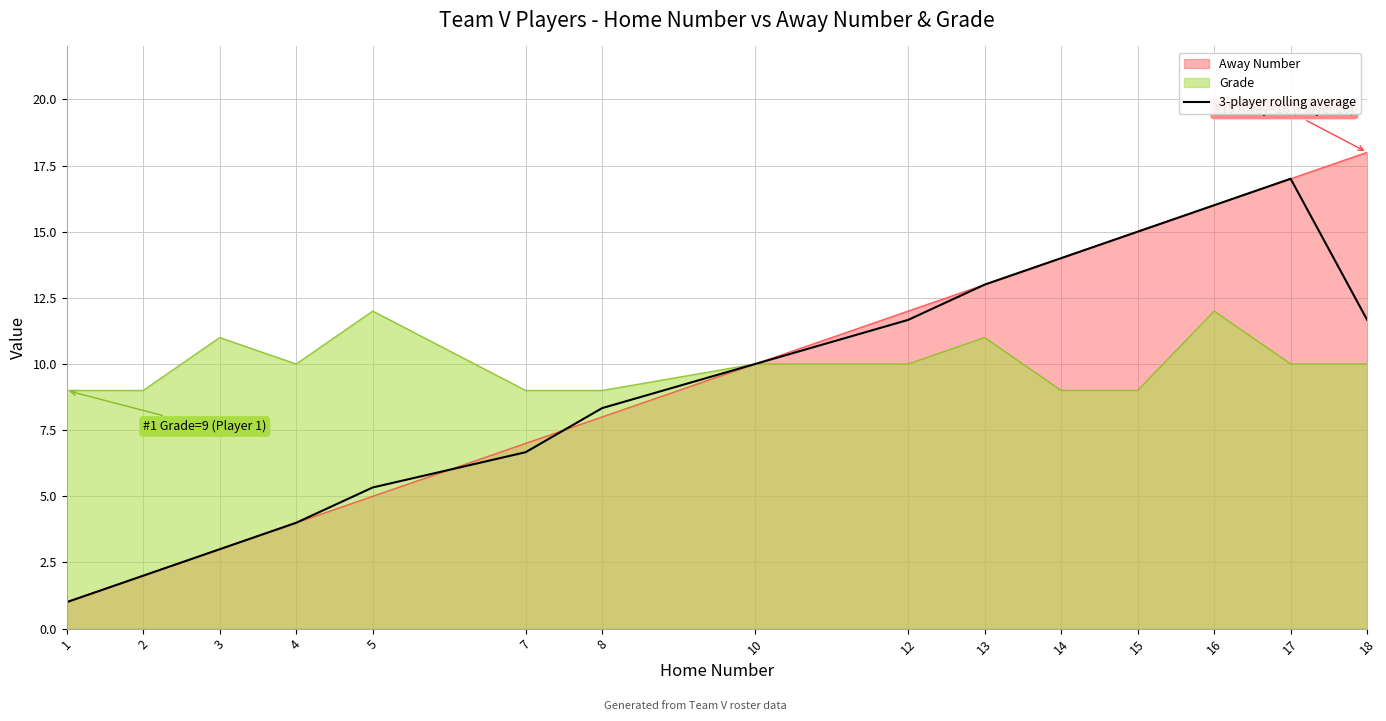

Is the value of 3-player rolling average at 14 greater than the value of Away Number at 10?

Yes